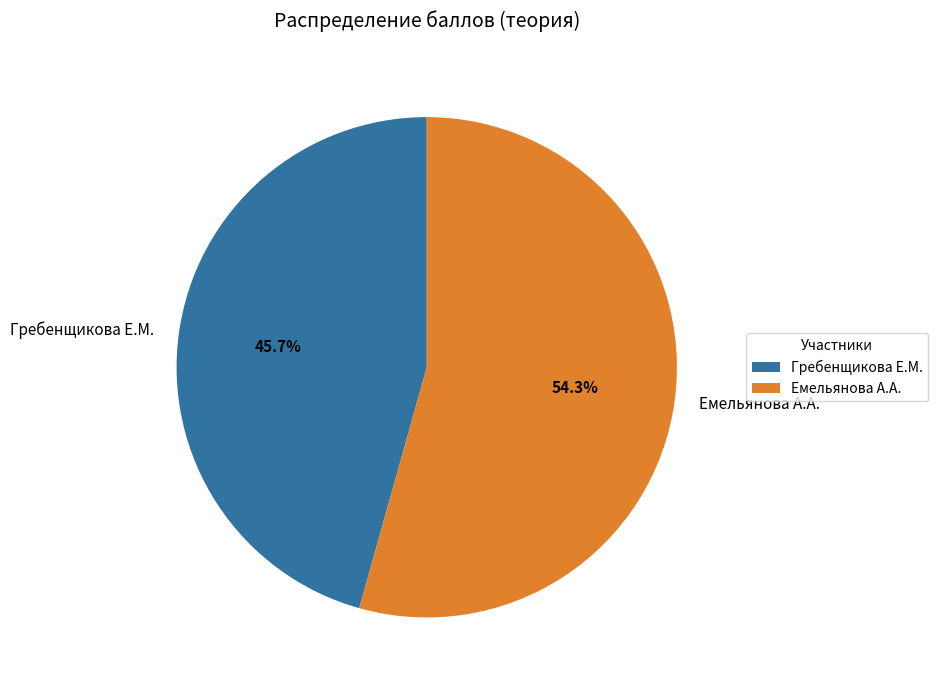

What is the largest slice in the pie chart?

Емельянова А.А.